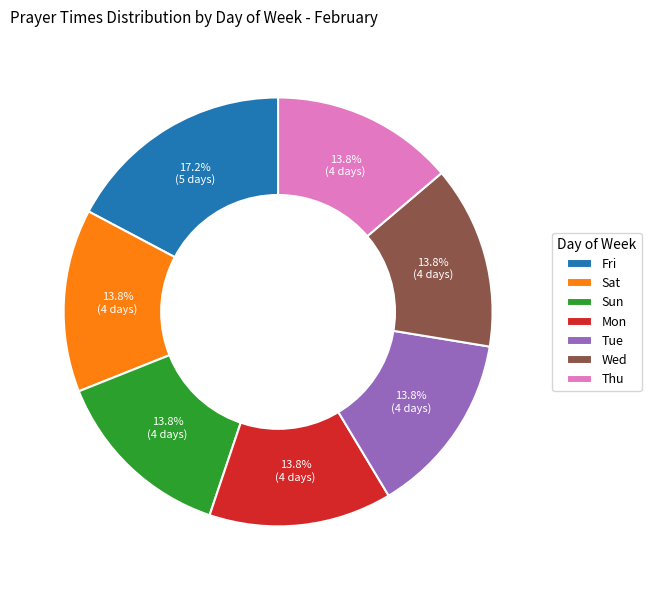

What percentage is the Thu slice, to the nearest percent?

14%